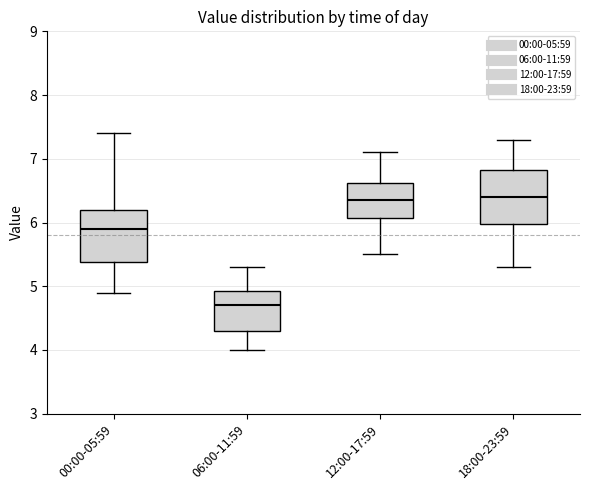

Where does the upper whisker of the box for 06:00-11:59 end on the y-axis? The values are not printed on the chart, so give them approximately, as read against the axis.

5.3